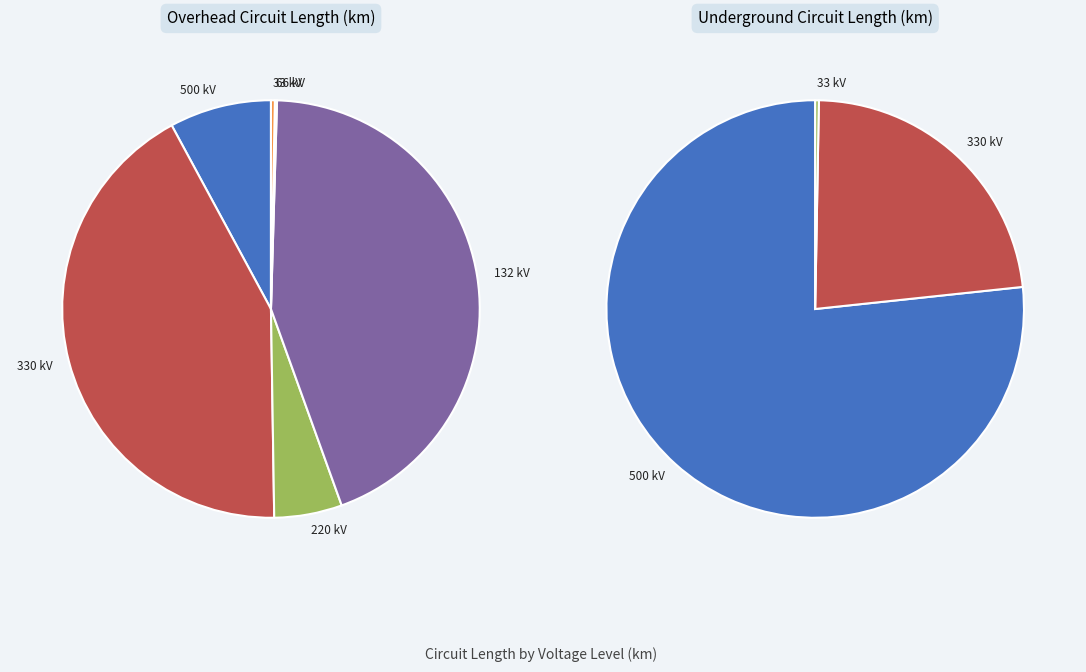

Combined, what portion of the pie is 33 kV and 132 kV?

44.3%